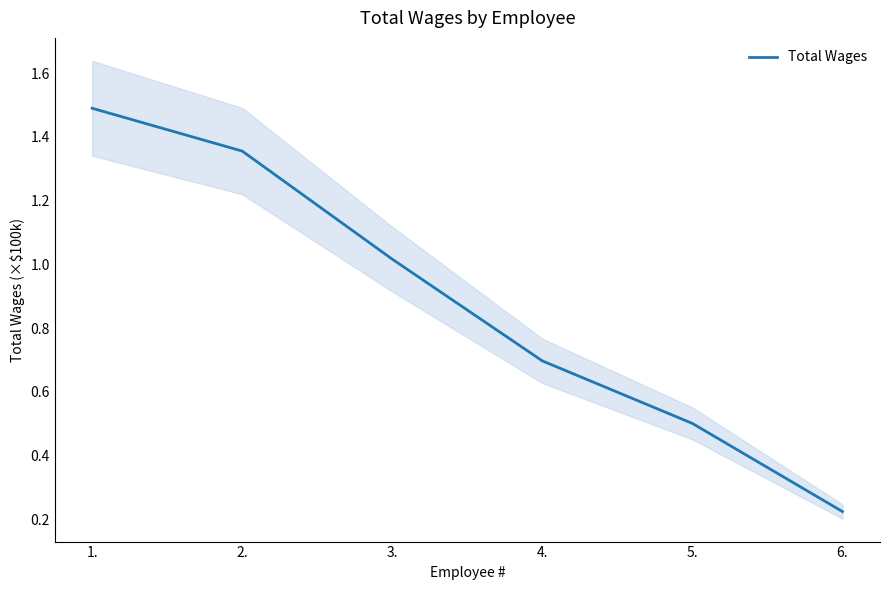

The chart shows a value of 1.0 at 3.. True or false?

True